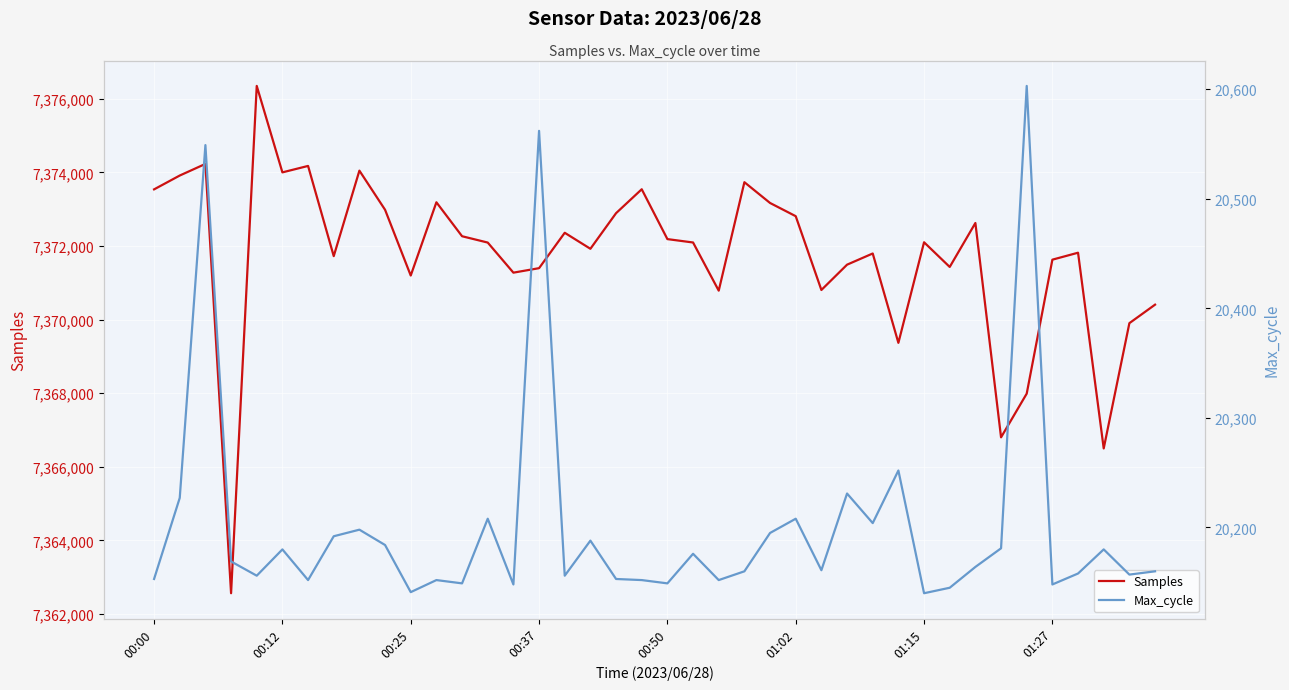

What is the difference between the second highest and minimum values in the Samples series?

11670